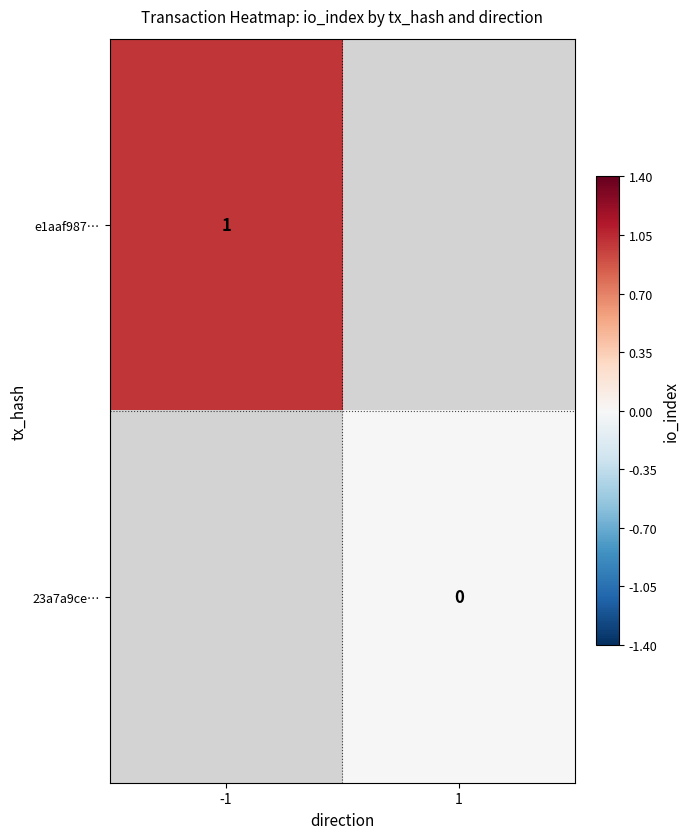

Is the value of 23a7a9ce… at 1 greater than the value of e1aaf987… at -1?

No